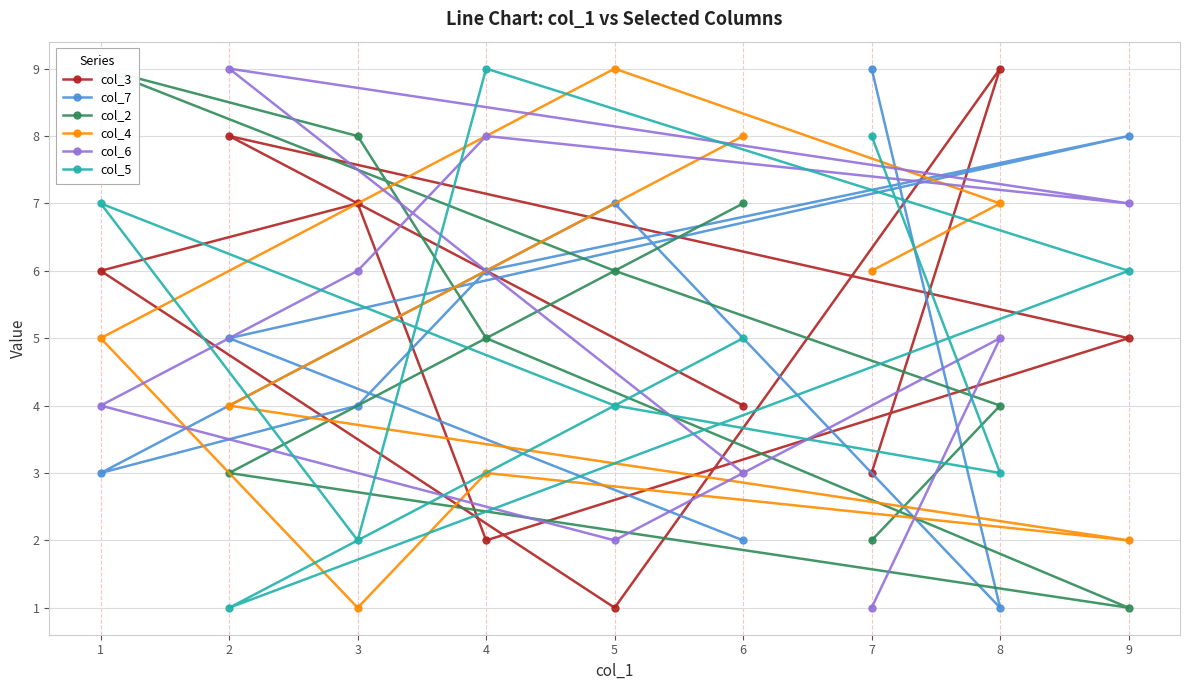

The value of col_7 at 6 is 1. True or false?

False